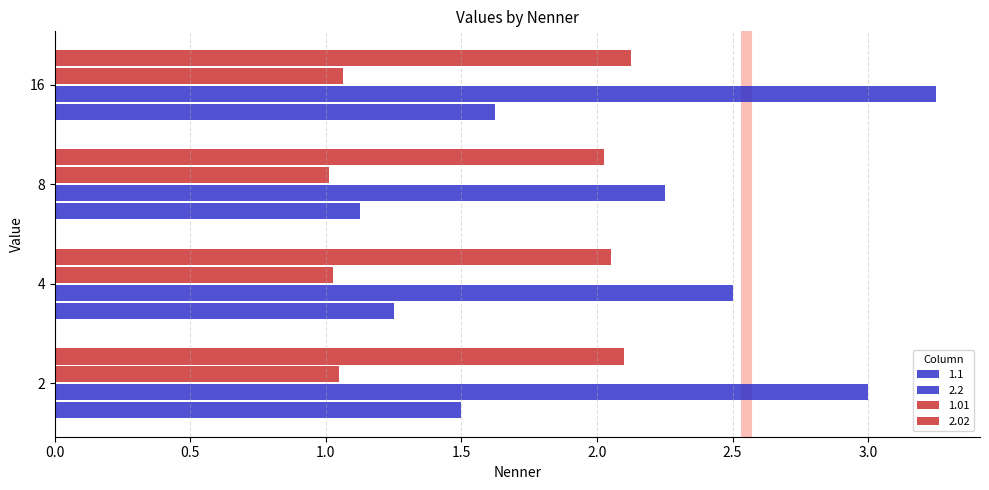

Which has a higher value, 8 or 16?

16